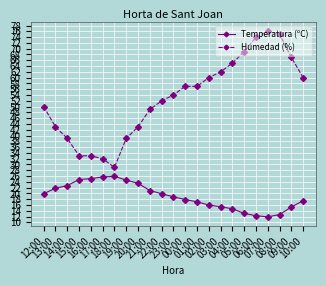

True or false: Temperatura (ºC) and Humedad (%) intersect in this chart.

False